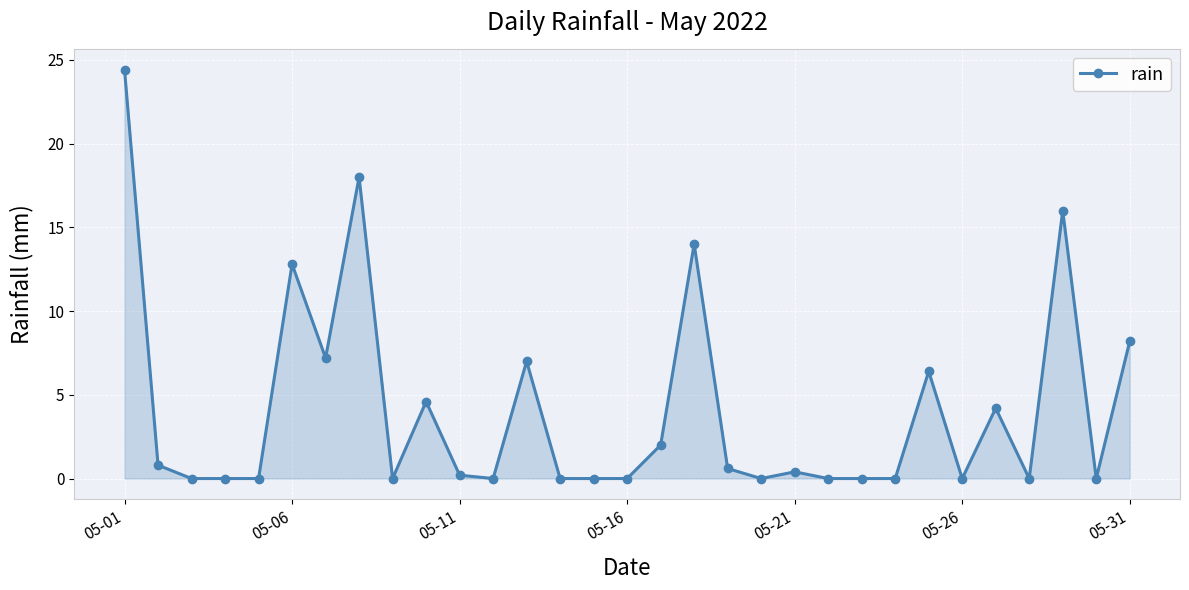

What is the greatest value displayed?

24.4